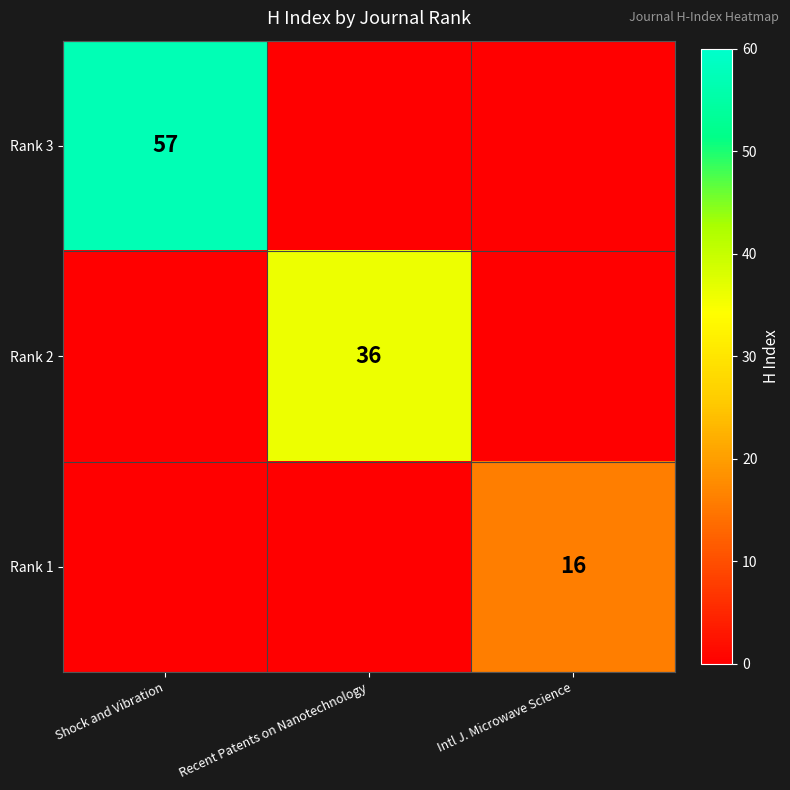

True or false: Rank 2 has a value of 36 at Recent Patents on Nanotechnology.

True